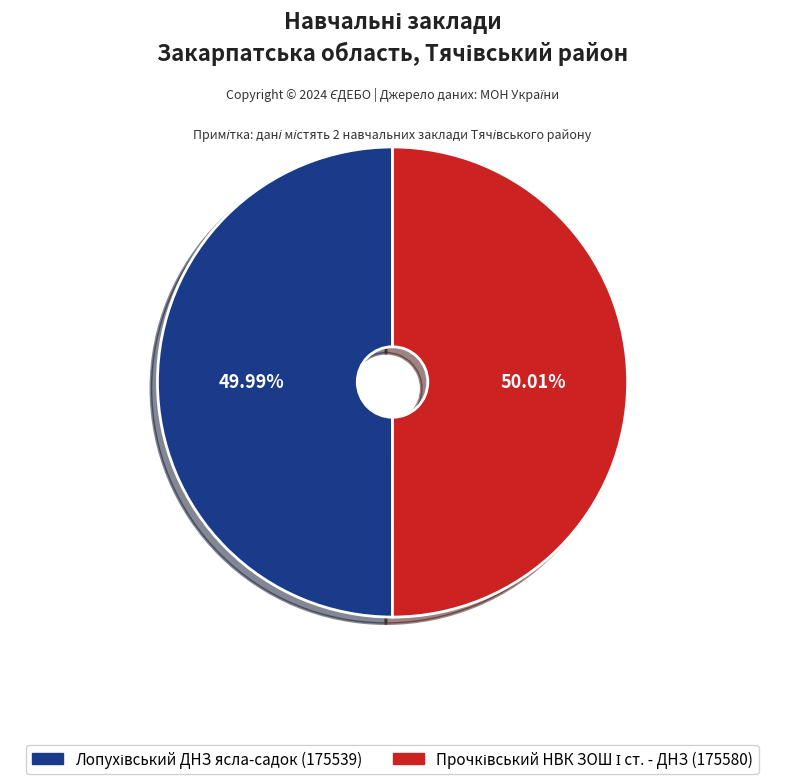

Is there a majority slice in this chart?

Yes